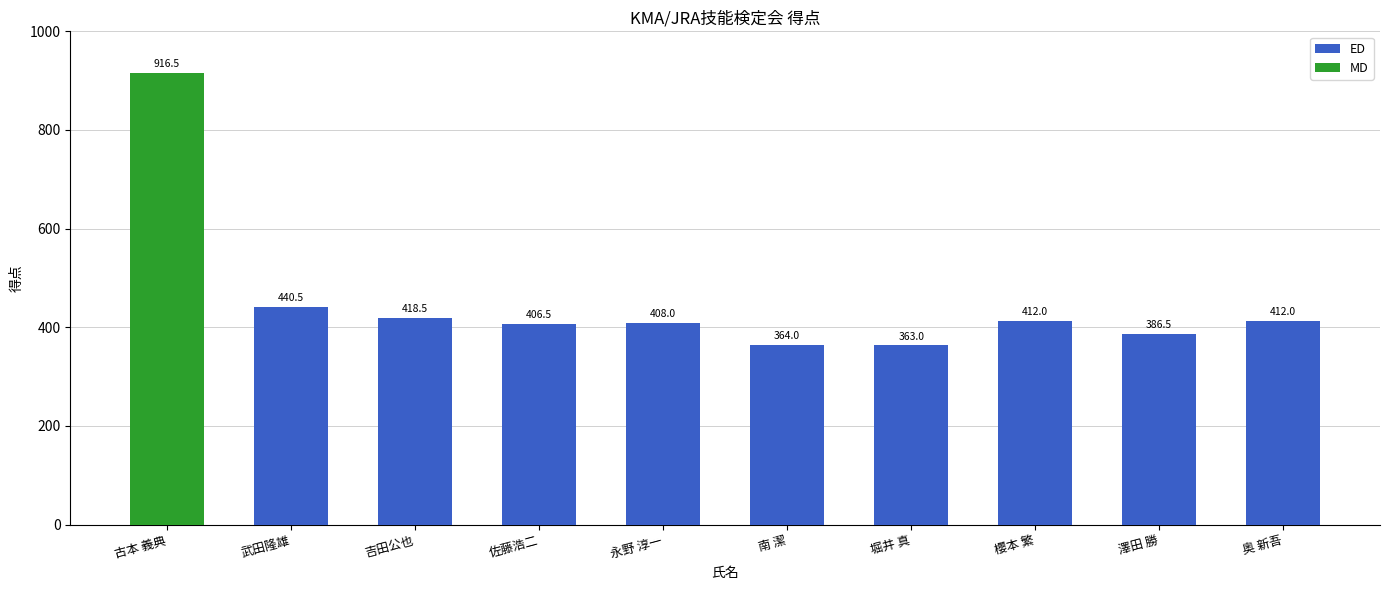

The value of ED at 櫻本 繁 is 412.0. True or false?

True